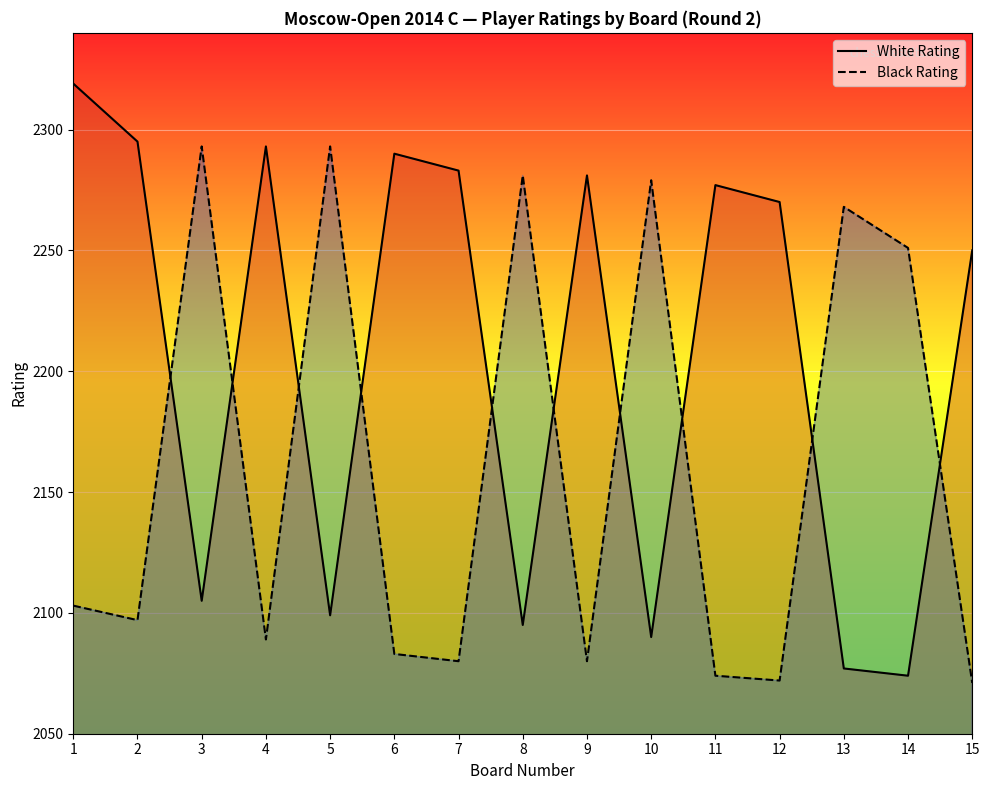

How many values in the Black Rating Line series are below 2097?

7